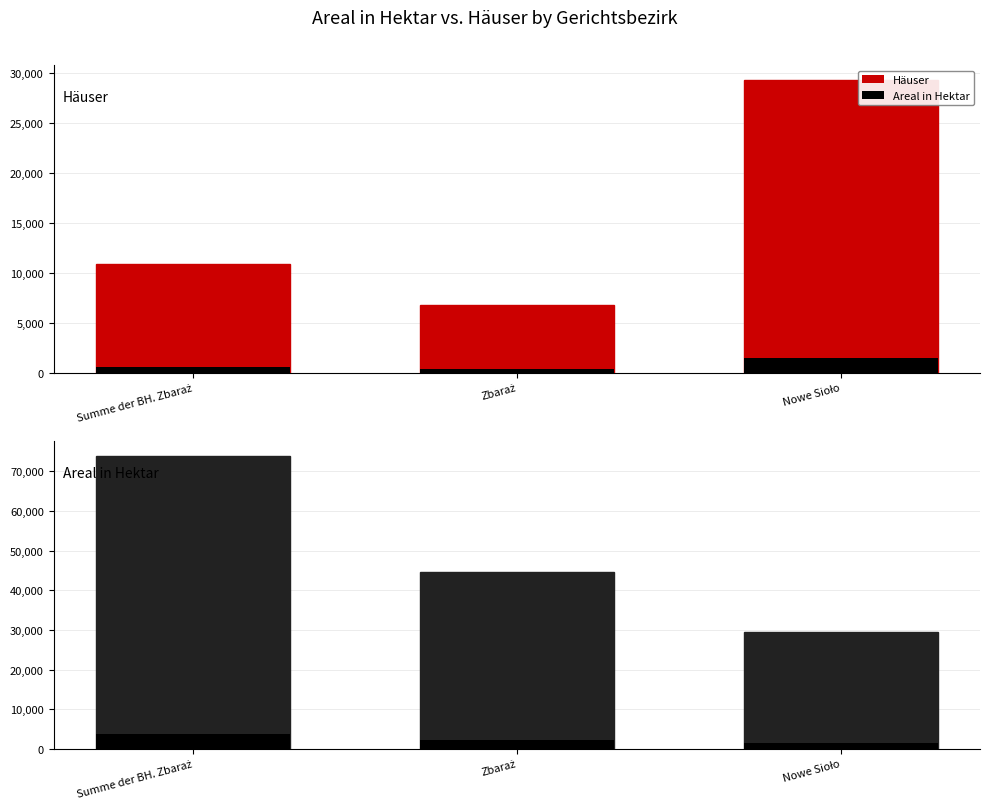

Rank the series at Summe der BH. Zbaraż from lowest to highest value.

Häuser, Areal in Hektar